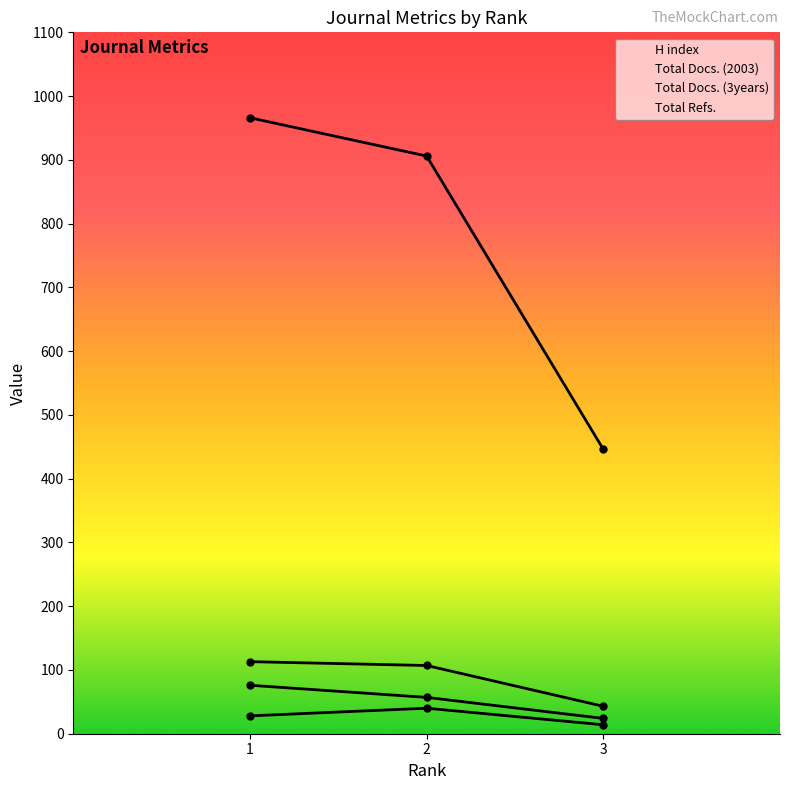

Read the H index value at 1, to the nearest 10.

110